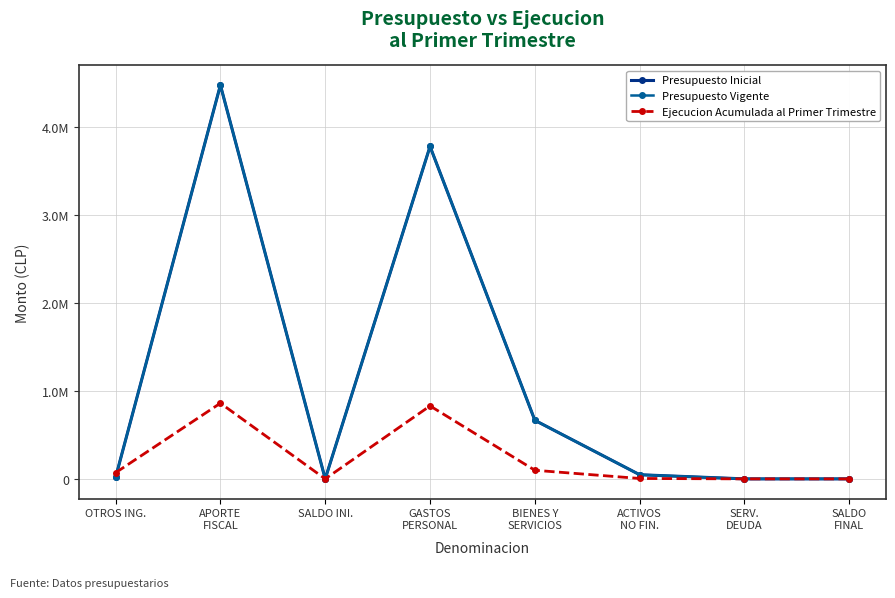

True or false: Presupuesto Vigente and Presupuesto Inicial intersect in this chart.

False